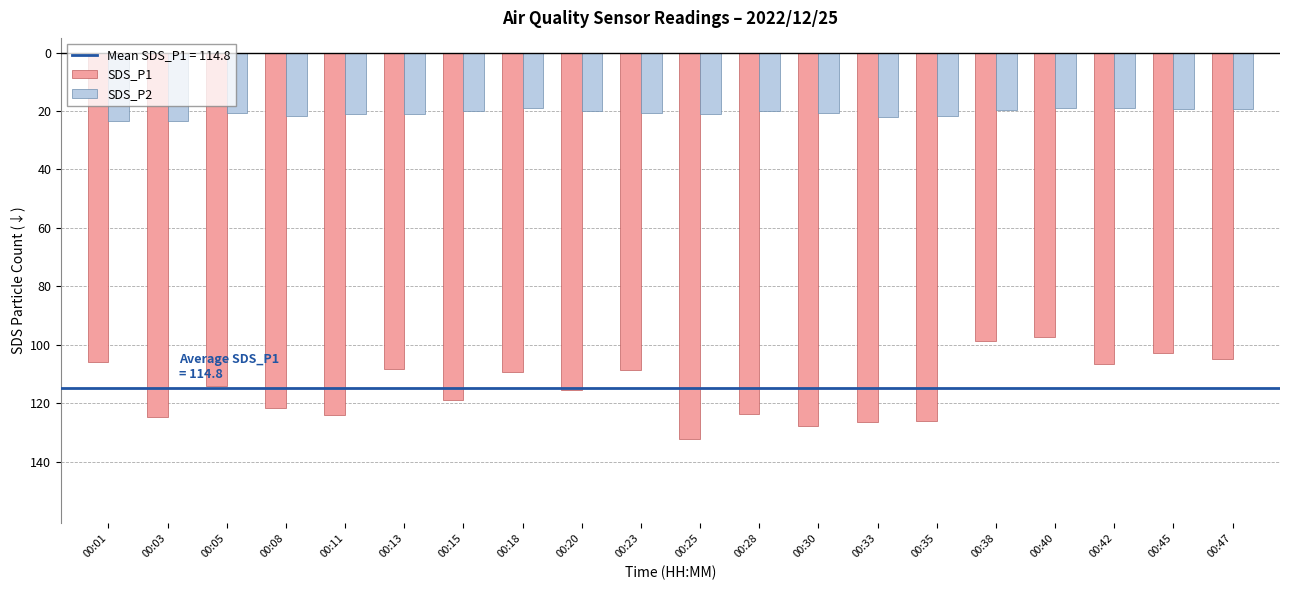

Where is SDS_P1 nearest to the value -114?

00:05